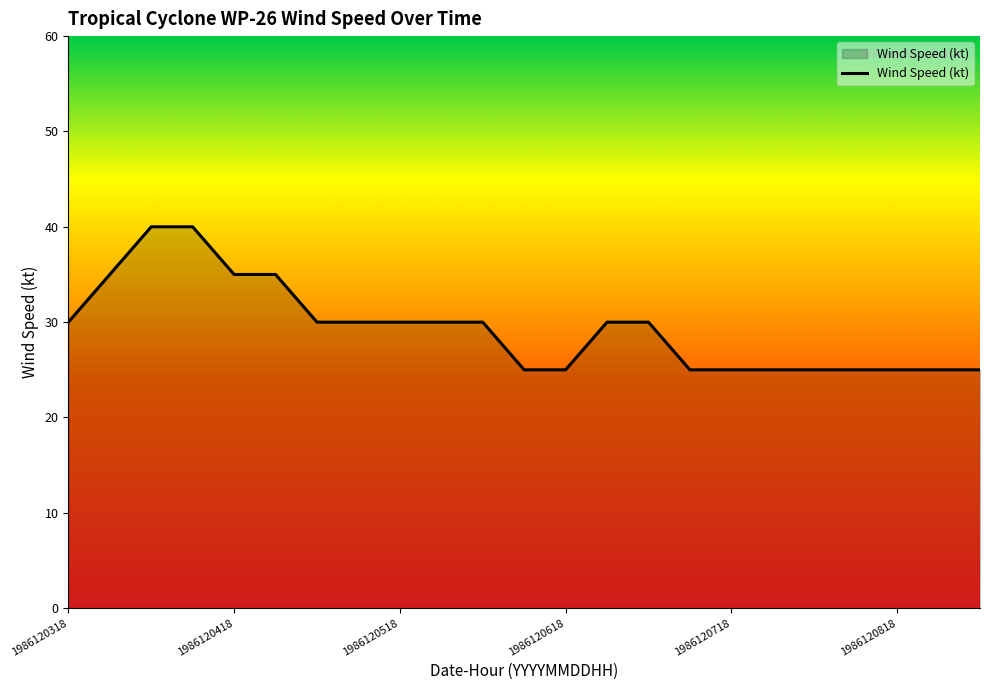

How many lines are shown in the chart?

1